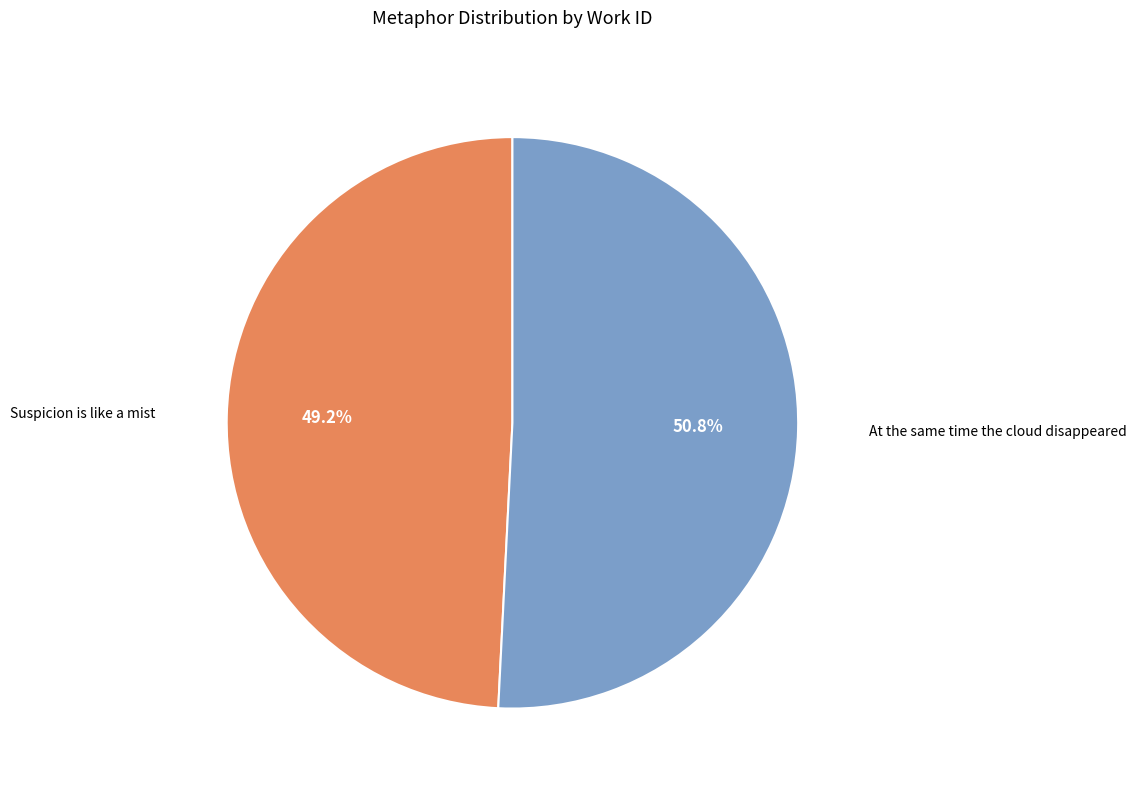

Does any single category account for the majority?

Yes